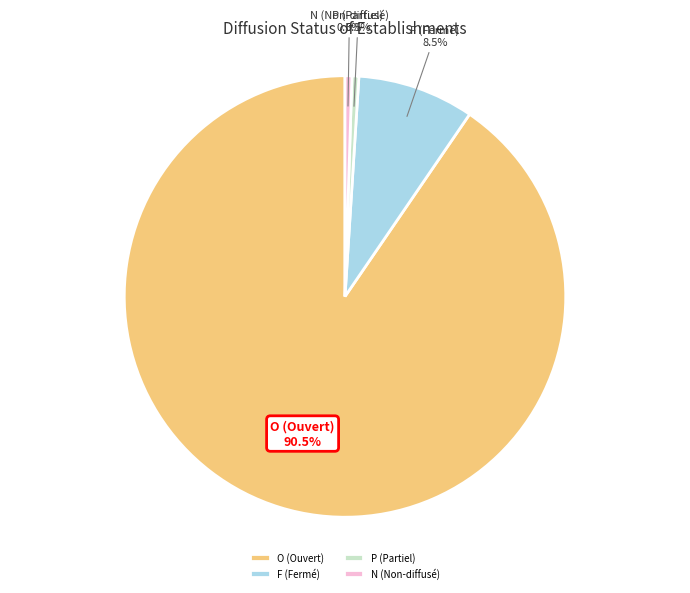

Which has a higher value, O or N?

O